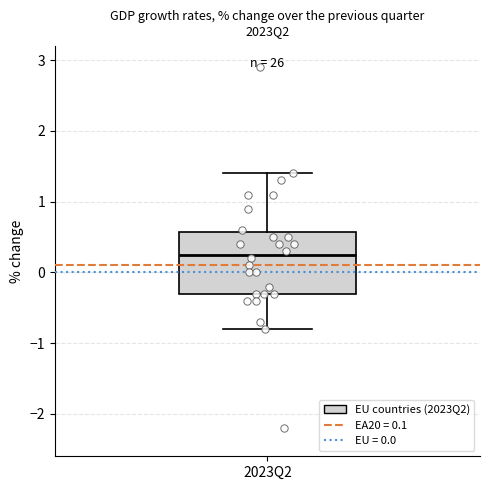

Where does the upper whisker of the box for 2023Q2 end on the y-axis? The values are not printed on the chart, so give them approximately, as read against the axis.

1.4